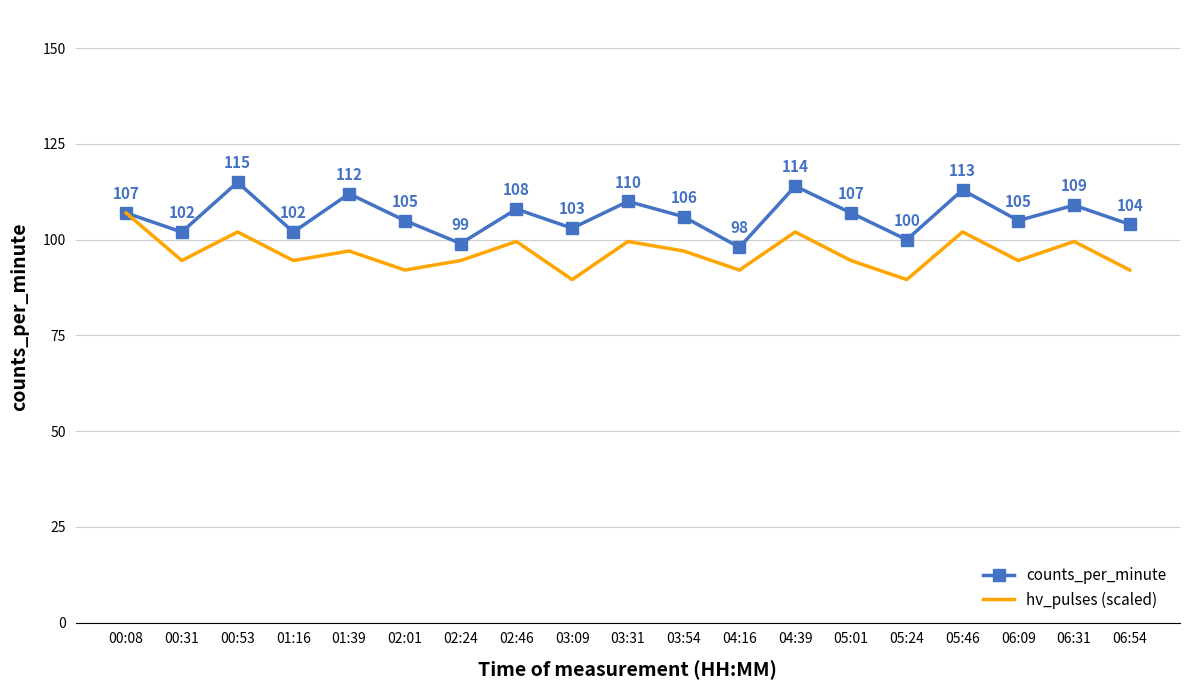

List the series in order of their overall mean, lowest first.

hv_pulses (scaled), counts_per_minute